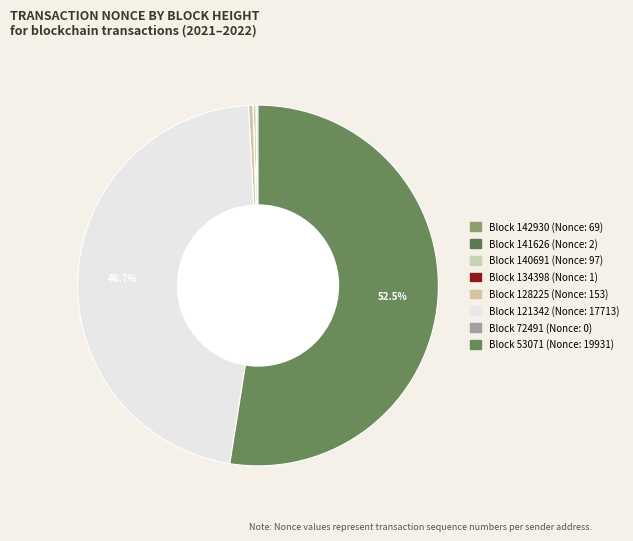

To the nearest percent, what is the difference between the largest and smallest slice percentages?

52%